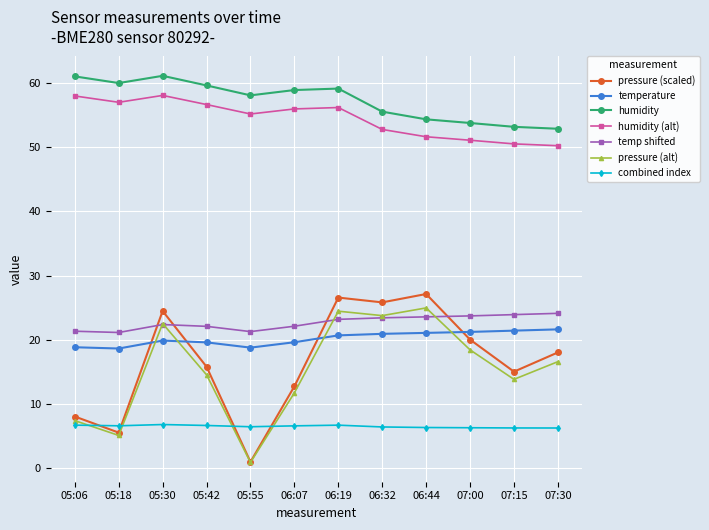

What is the approximate value of temperature at 07:30?

21.6